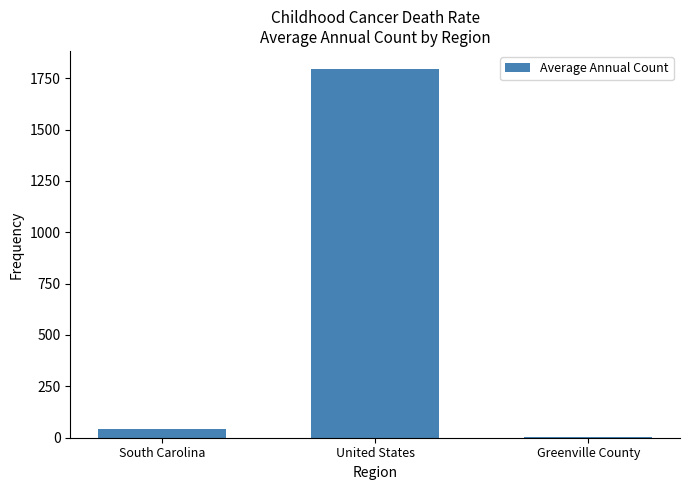

Is it true that the value at United States is 1793?

True